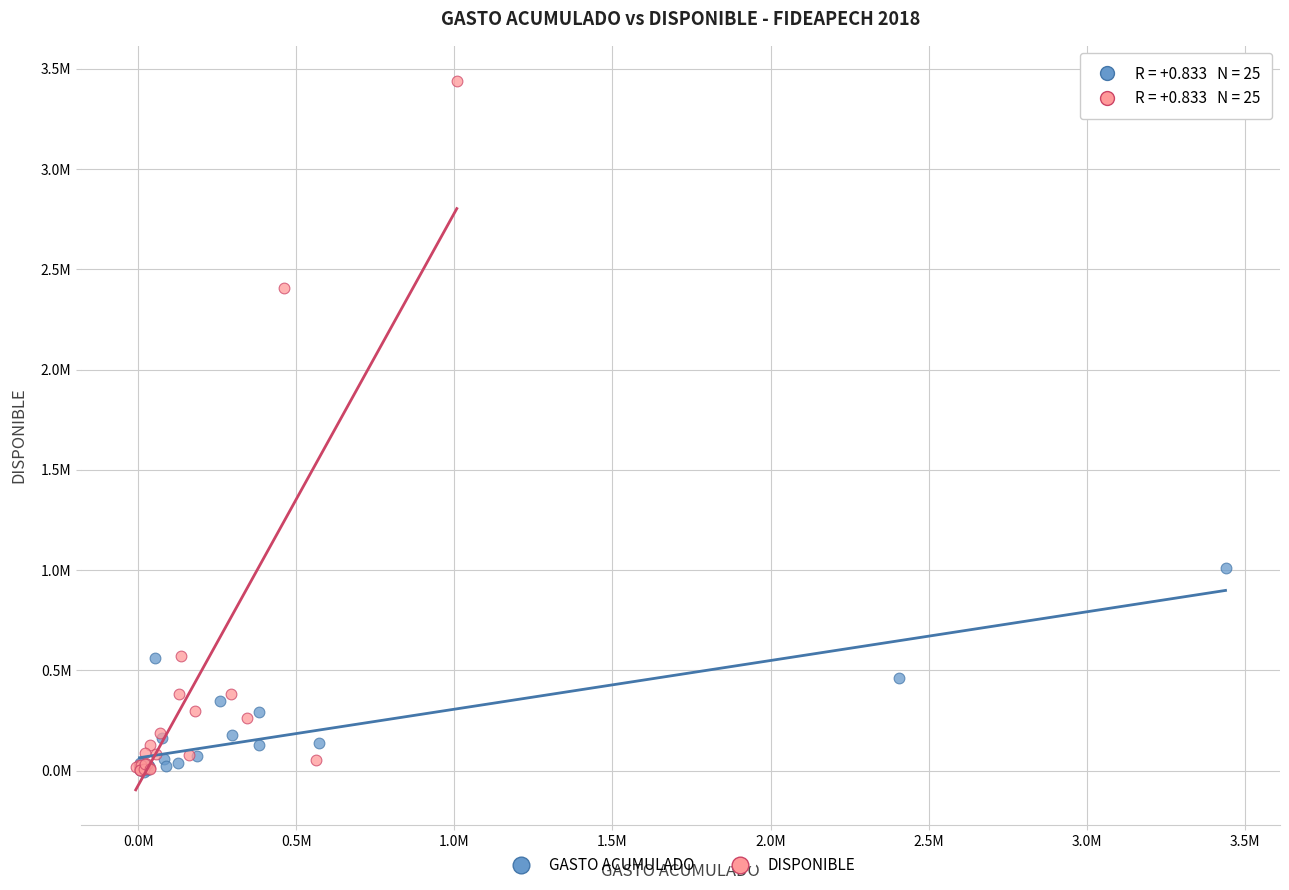

Which series has the largest Y range (max minus min)?

DISPONIBLE